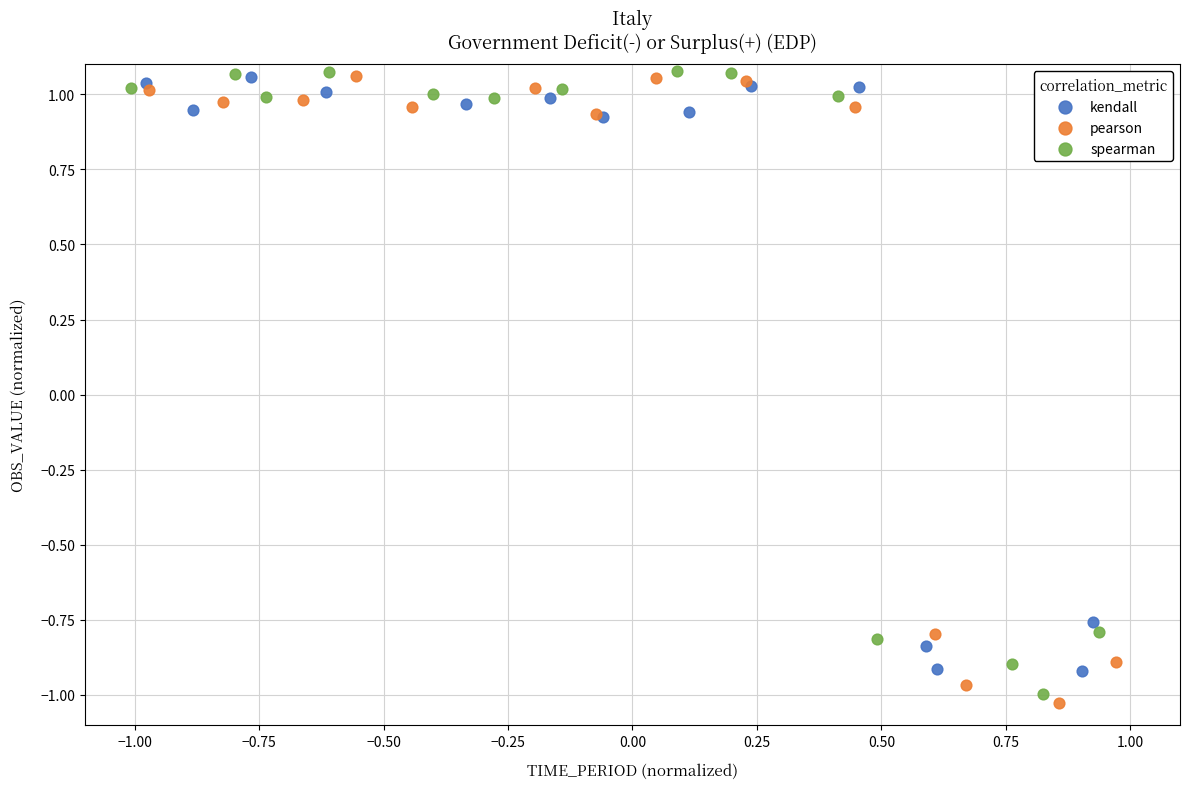

Which series has the largest Y range (max minus min)?

pearson